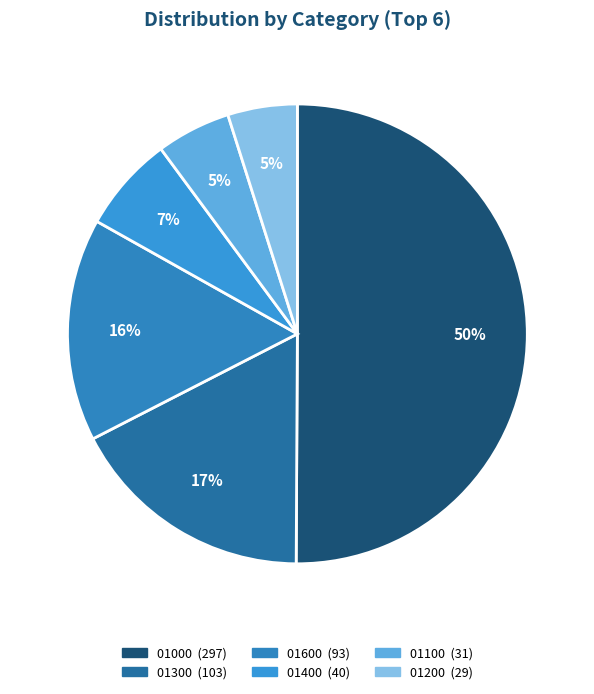

To the nearest percent, what percentage of the pie is 01600?

16%